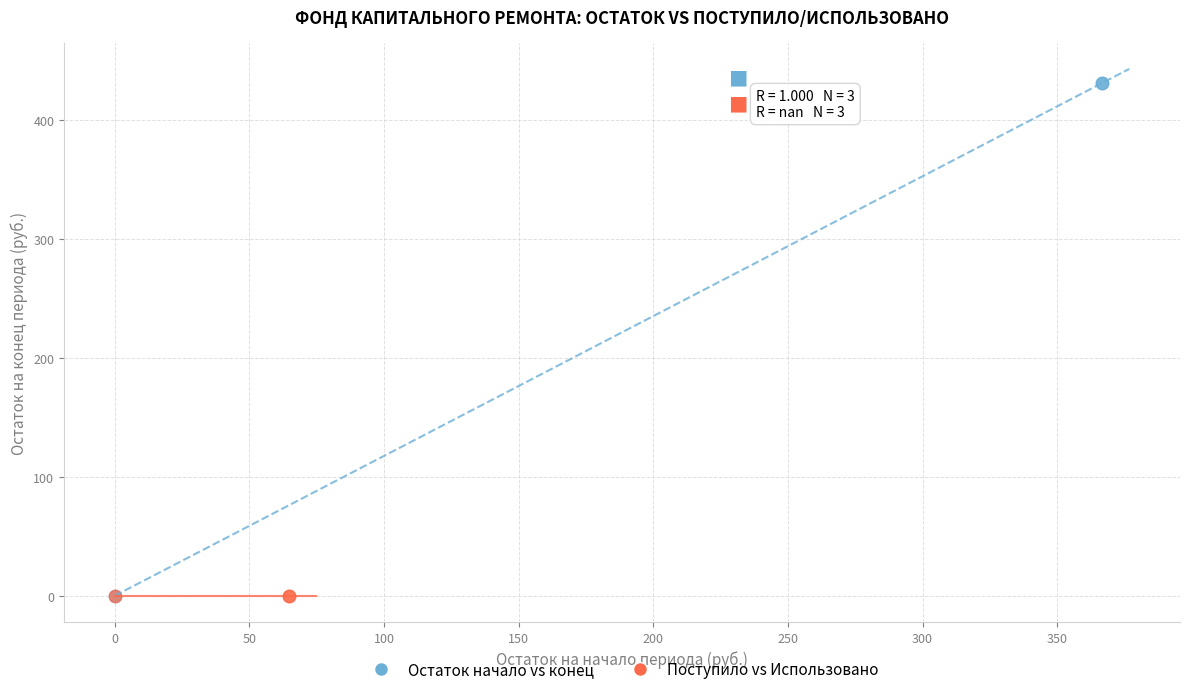

Which series reaches the maximum Y coordinate?

Остаток начало vs конец